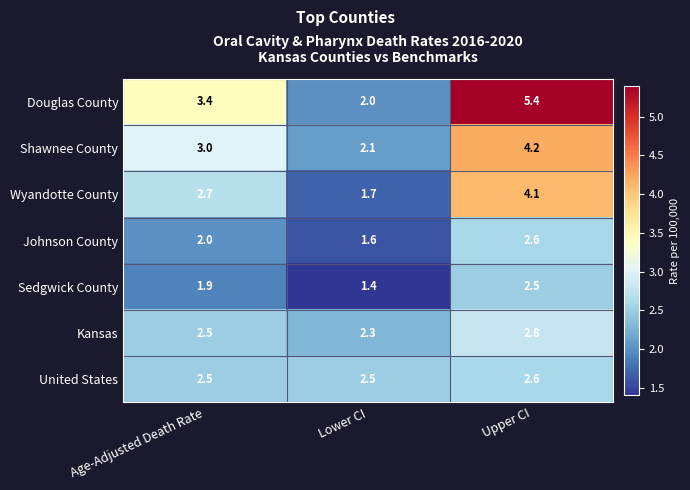

Read the Sedgwick County value at Lower CI.

1.4